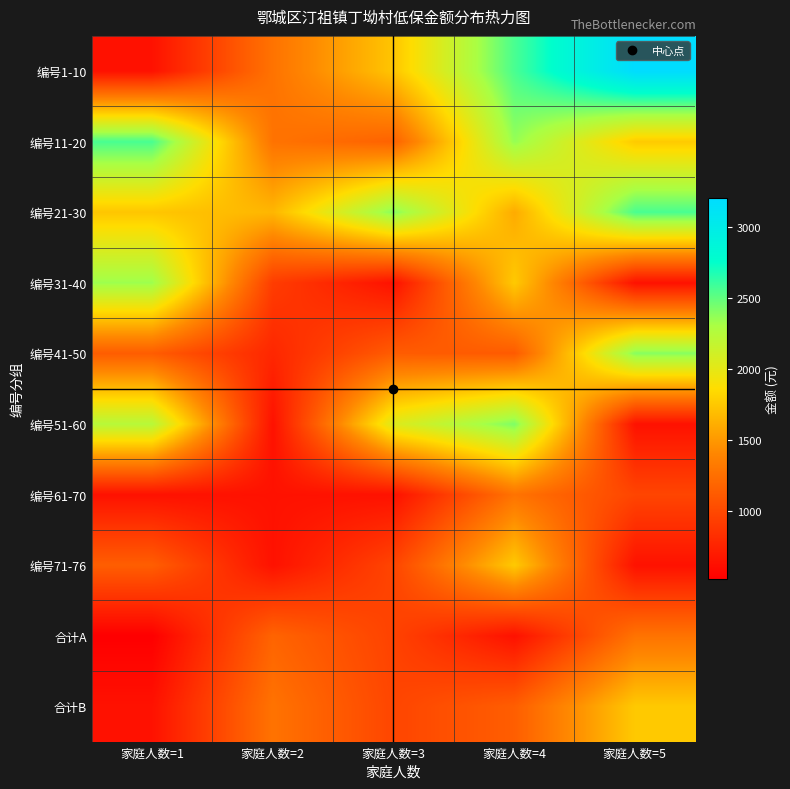

How many series are shown in this chart?

10